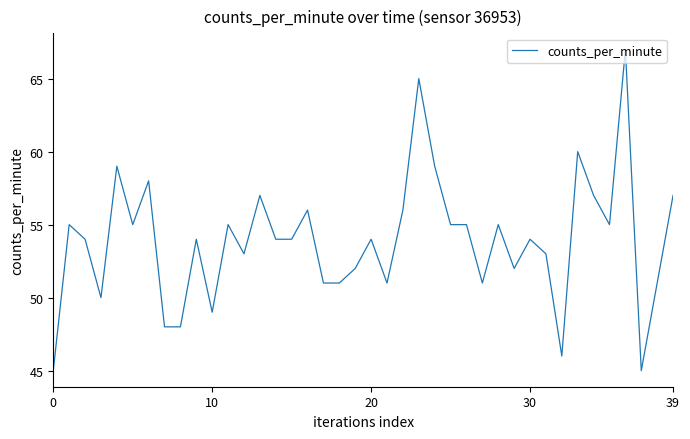

What is the maximum value shown in the chart?

67